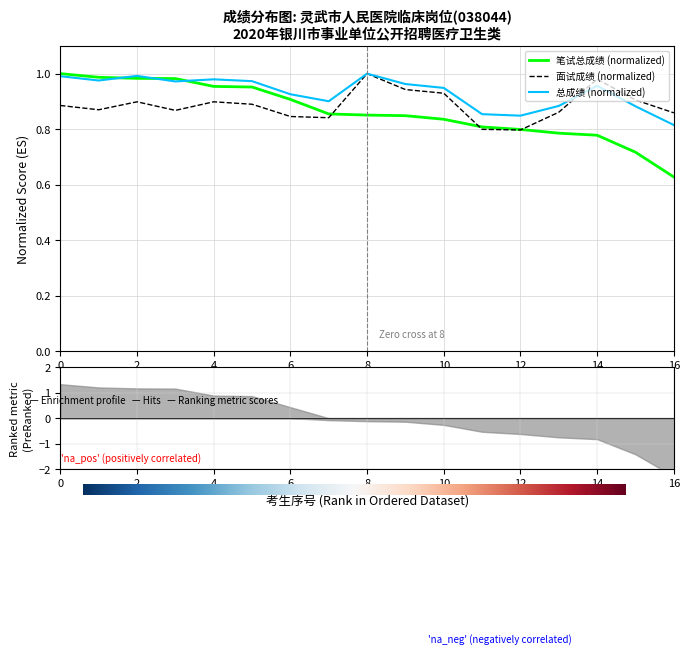

What are all the series names shown in the legend?

笔试总成绩, 面试成绩, 总成绩